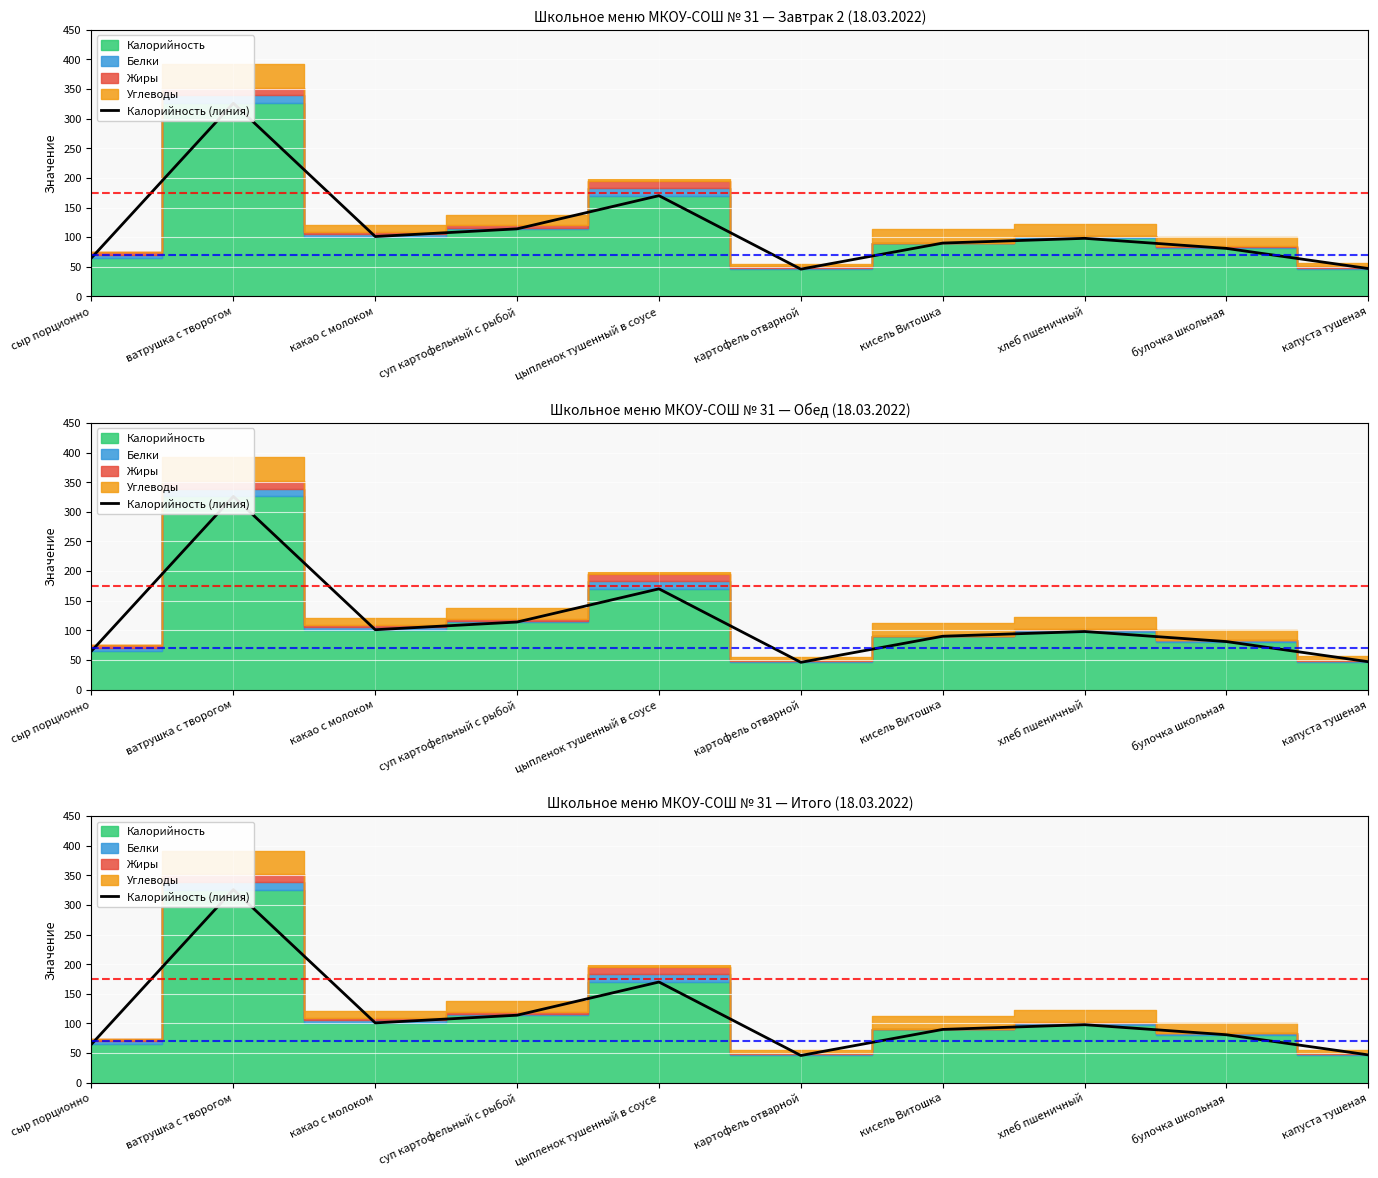

Where is the first local minimum?

какао с молоком